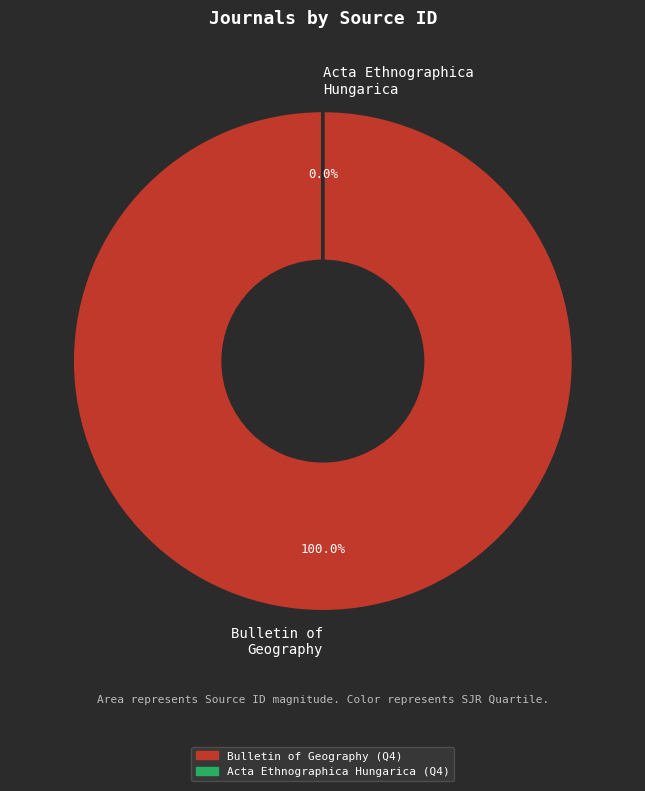

What is the smallest slice in the pie chart?

Acta Ethnographica Hungarica